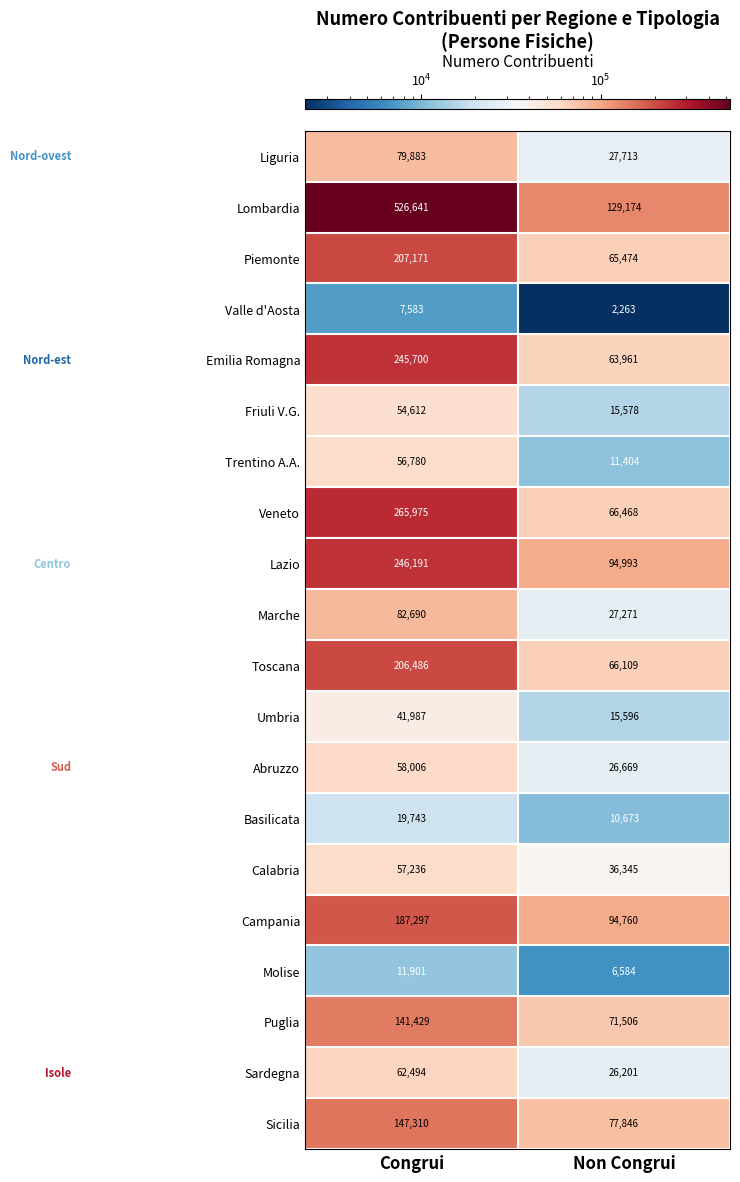

How many data points in Friuli V.G. are less than 54612?

1